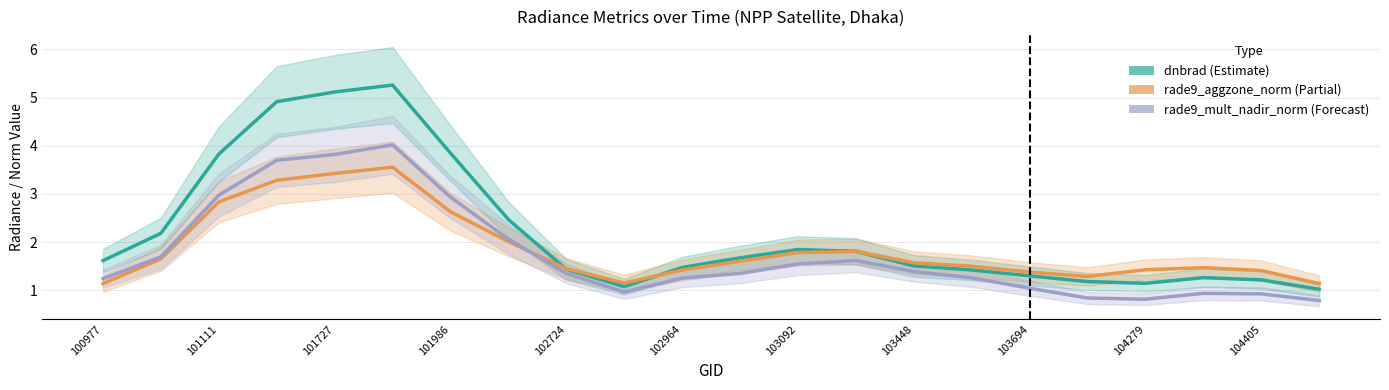

Which series has the largest total across all categories?

dnbrad